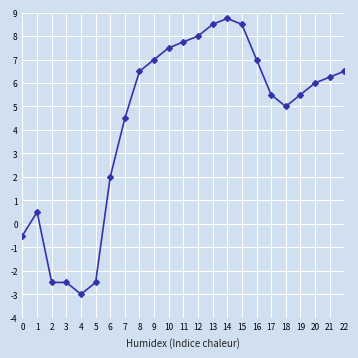

What is the smallest value displayed?

-3.0